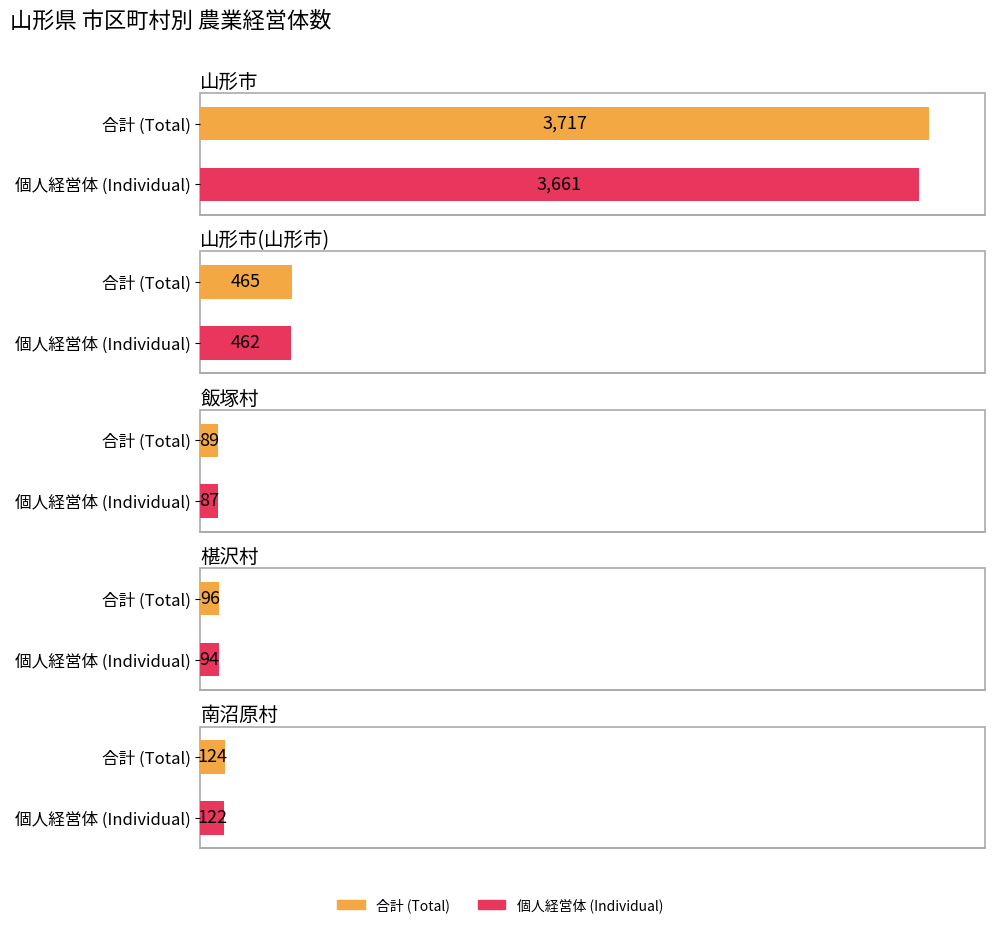

What position from the right is 山形市?

5